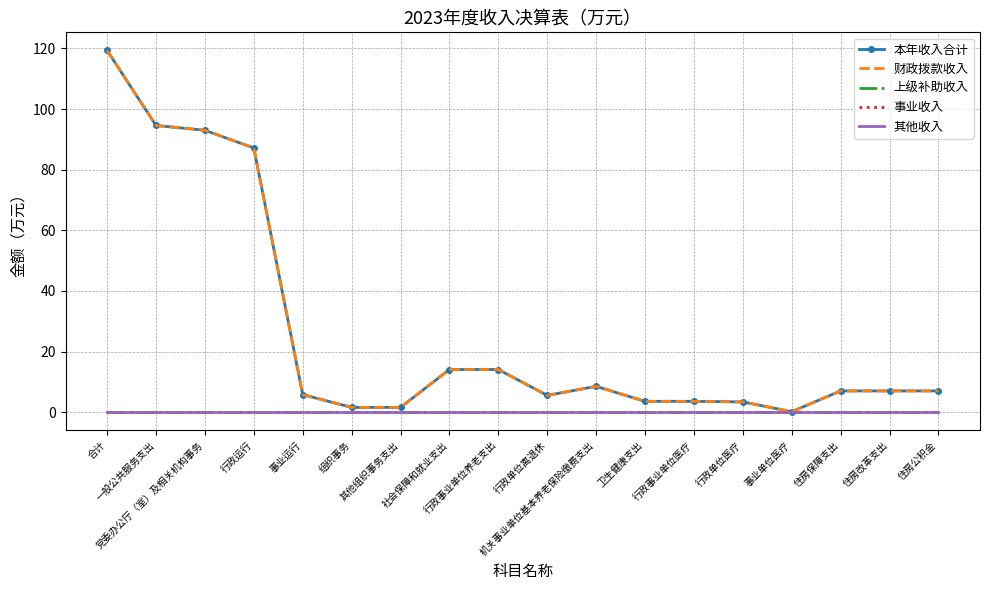

What is the sum of the 本年收入合计 values at 事业单位医疗 and 住房公积金?

7.2